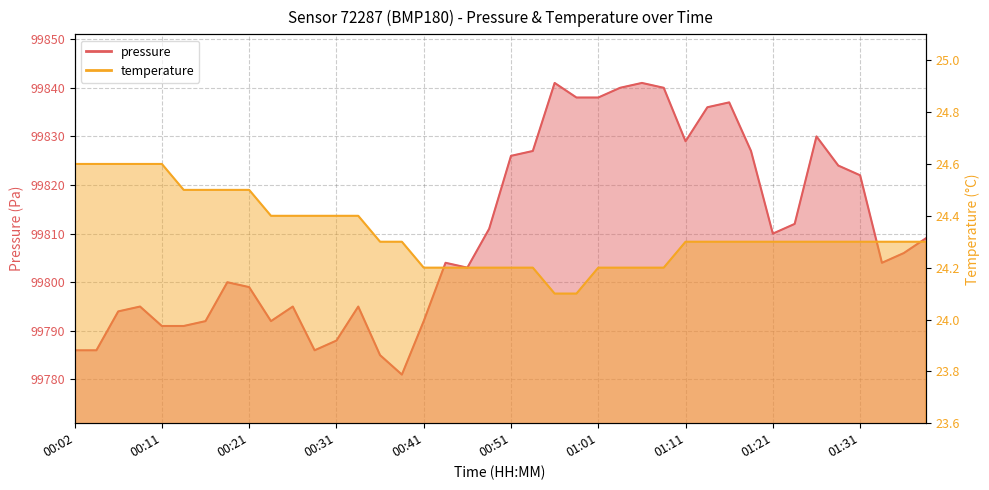

What is the smallest value displayed?

24.1